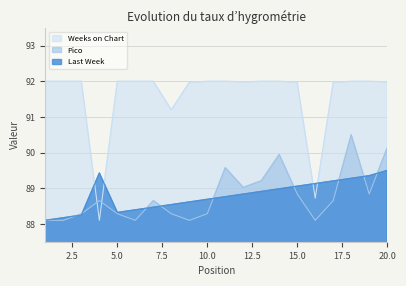

Between which two adjacent categories do Last Week and Pico first intersect?

2 and 3